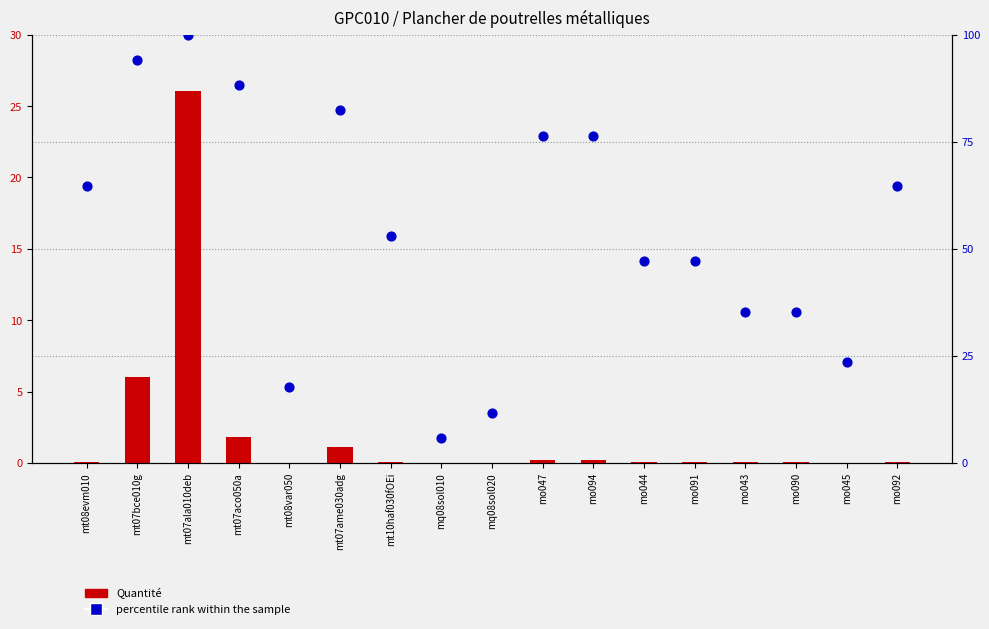

At which category is the sum across all series the highest?

mt07ala010deb